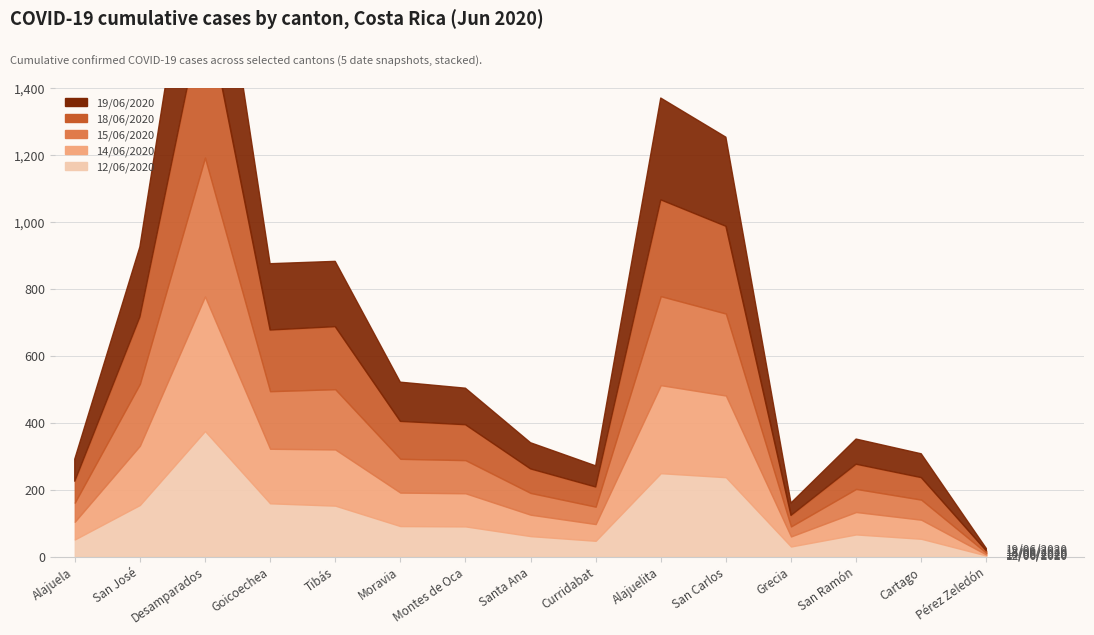

In 12/06/2020, how many points are lower than both neighbors (excluding endpoints)?

2